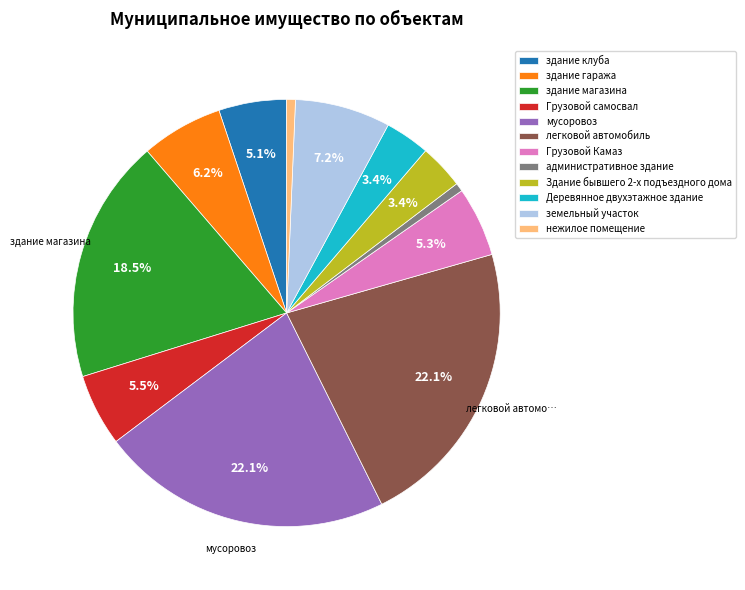

Does any single category account for the majority?

No